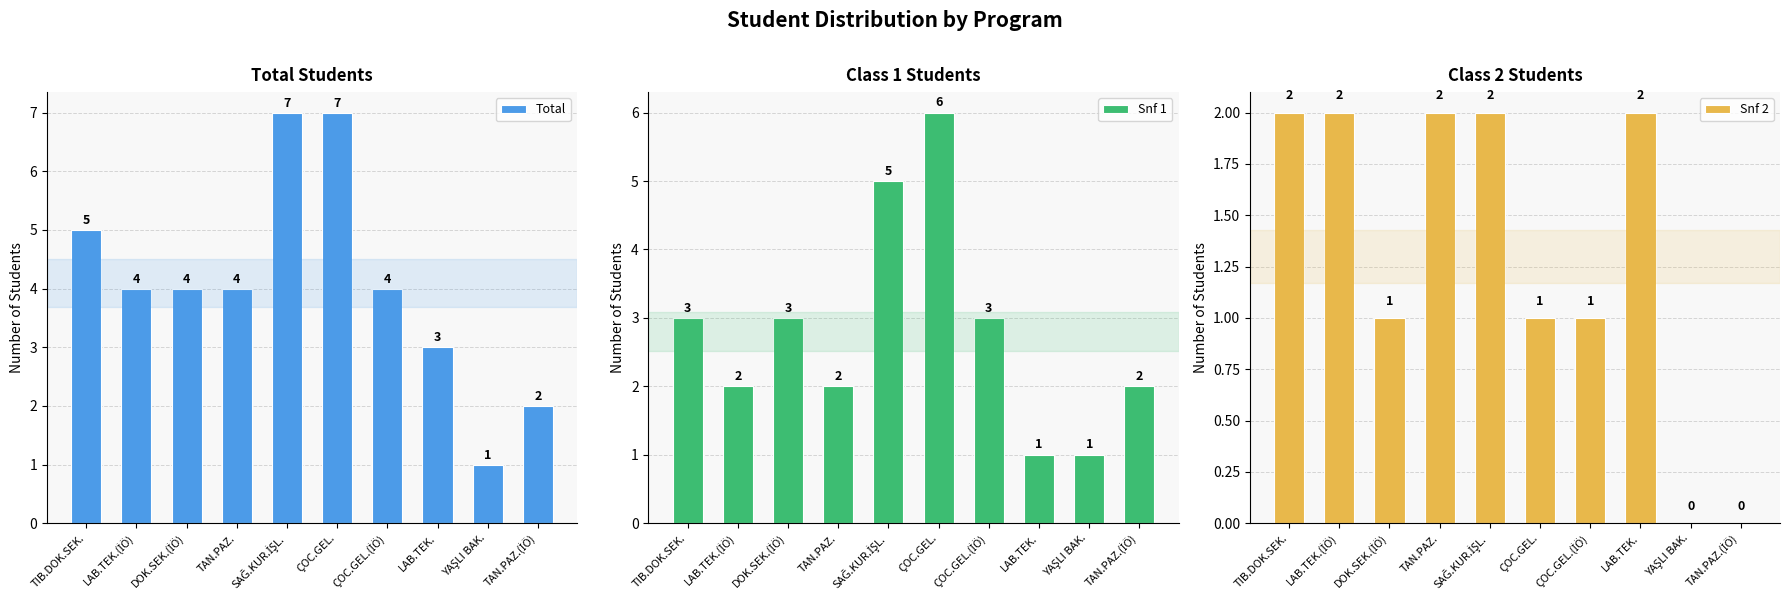

Where is Snf 1 nearest to the value 3?

TIB.DOK.SEK.